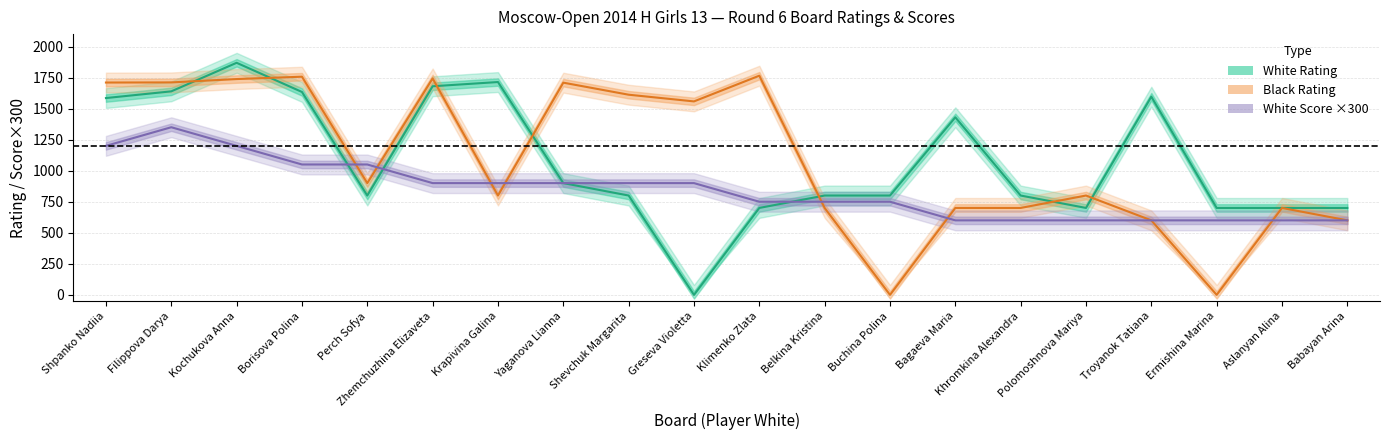

True or false: White Score ×300 has a value of 600 at Polomoshnova Mariya.

True